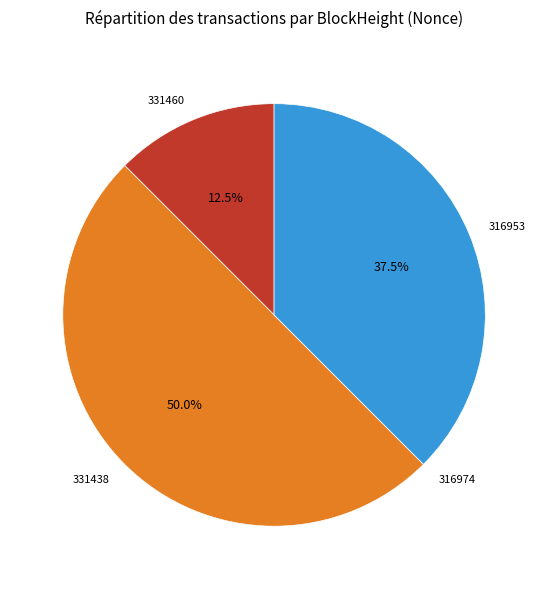

Which slice is the largest?

331438